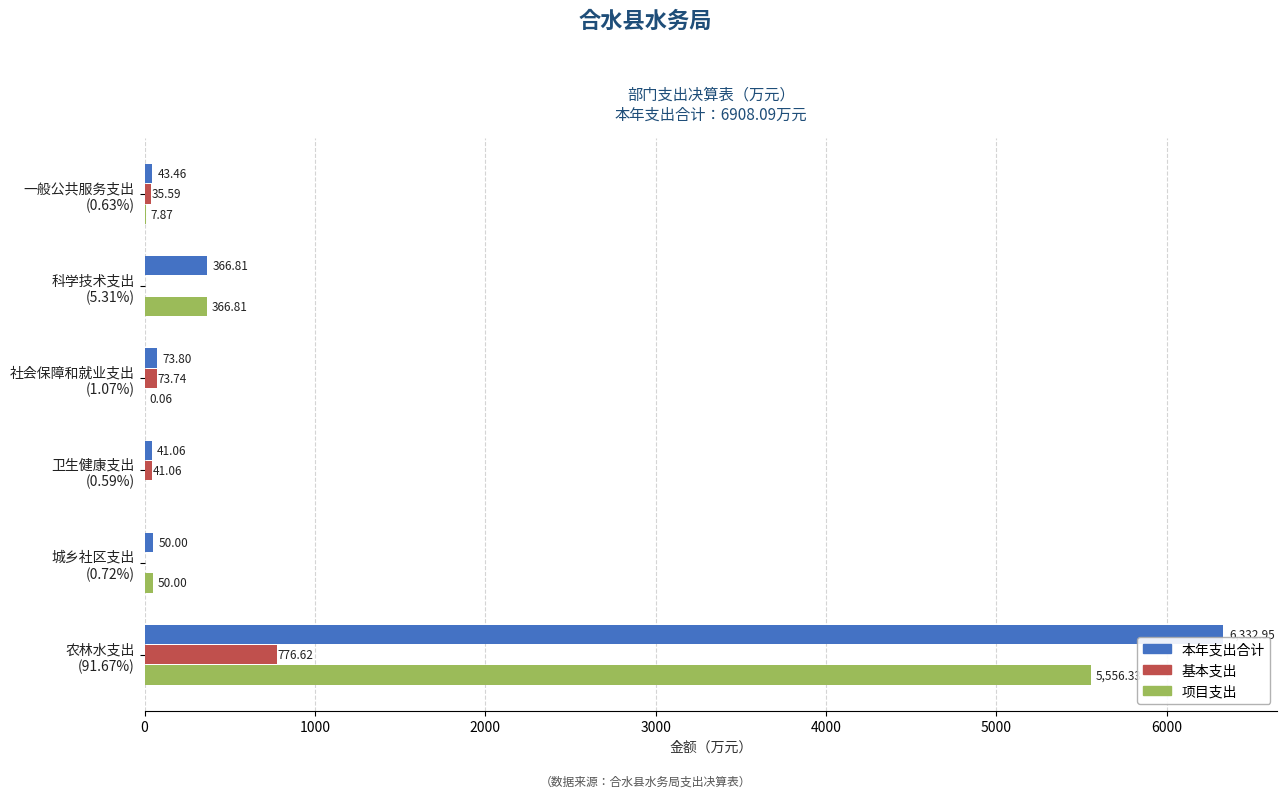

What is the sum of all 项目支出 values?

5981.1